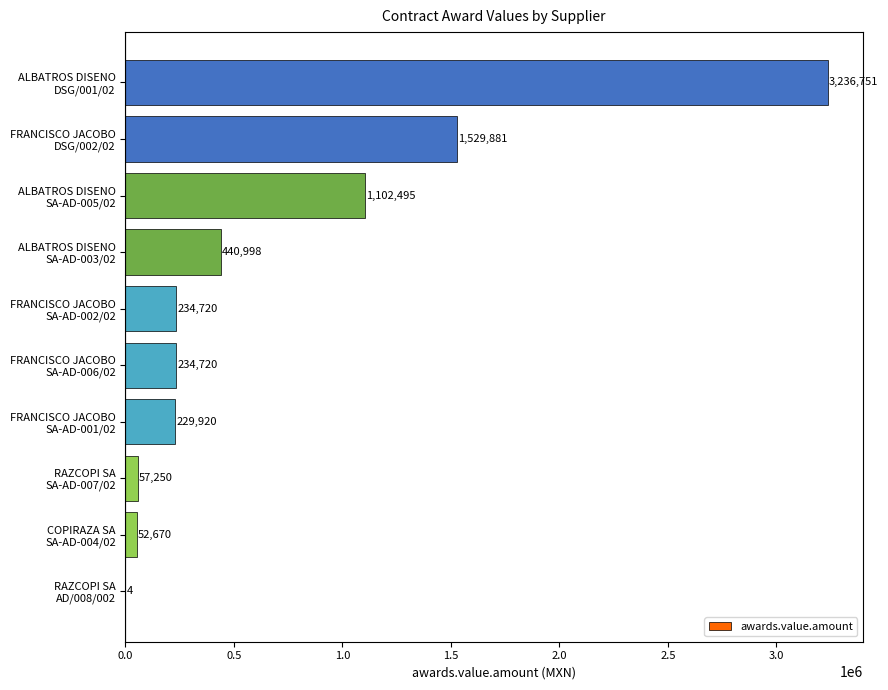

What is the greatest value displayed?

3236751.2